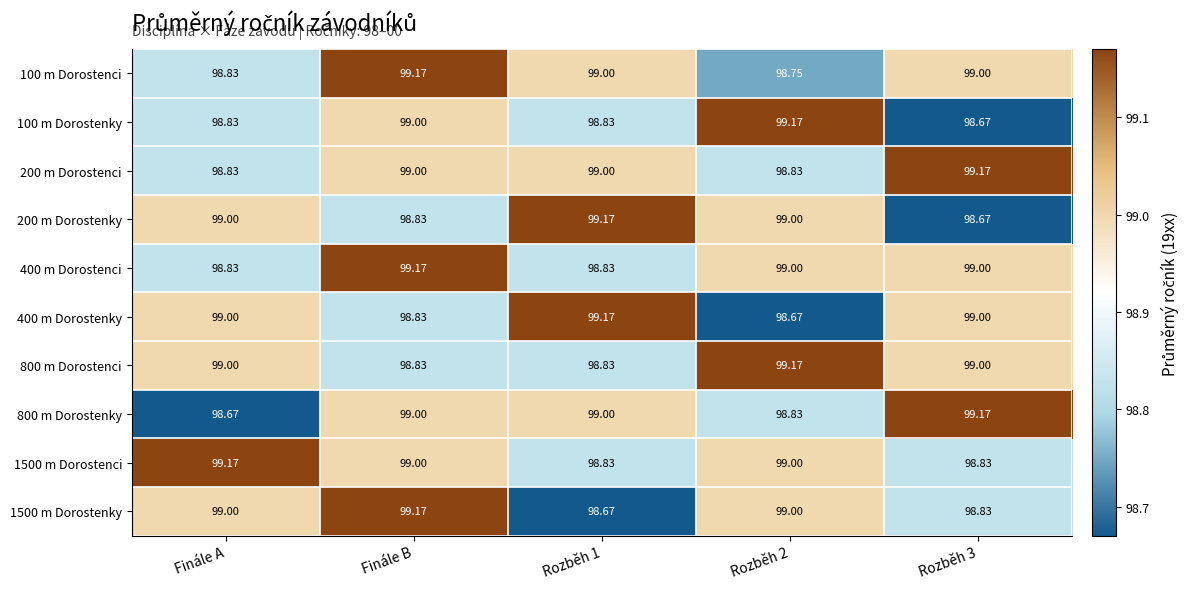

At which category is the sum across all series the highest?

Finále B